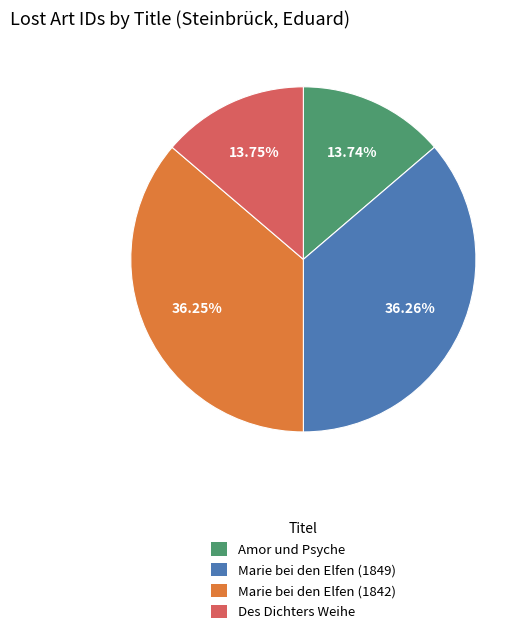

What is the ratio of the value at Des Dichters Weihe to the value at Amor und Psyche?

1.0